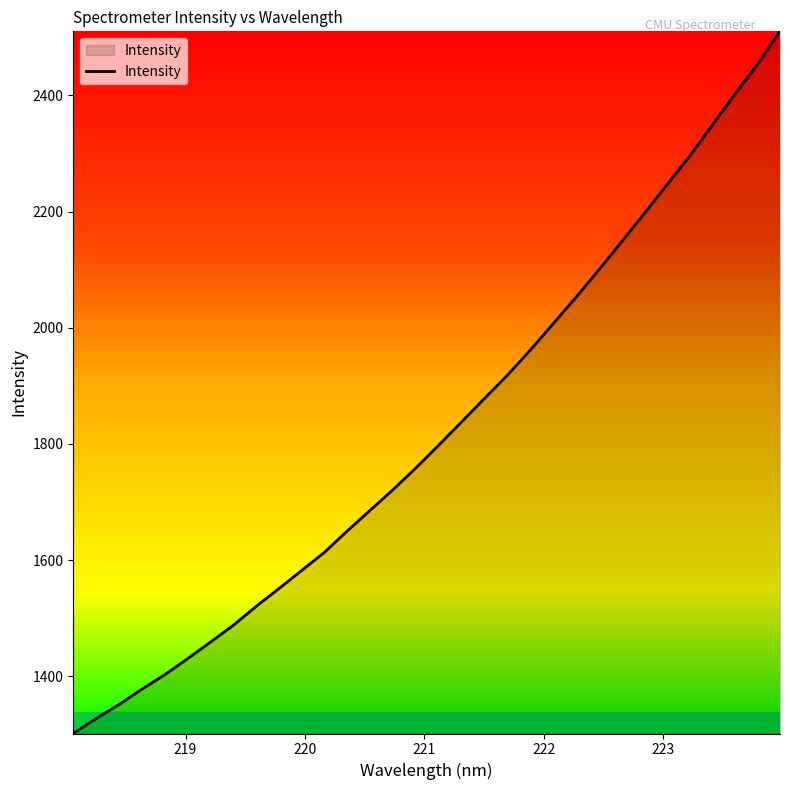

What is the smallest value displayed?

1301.8